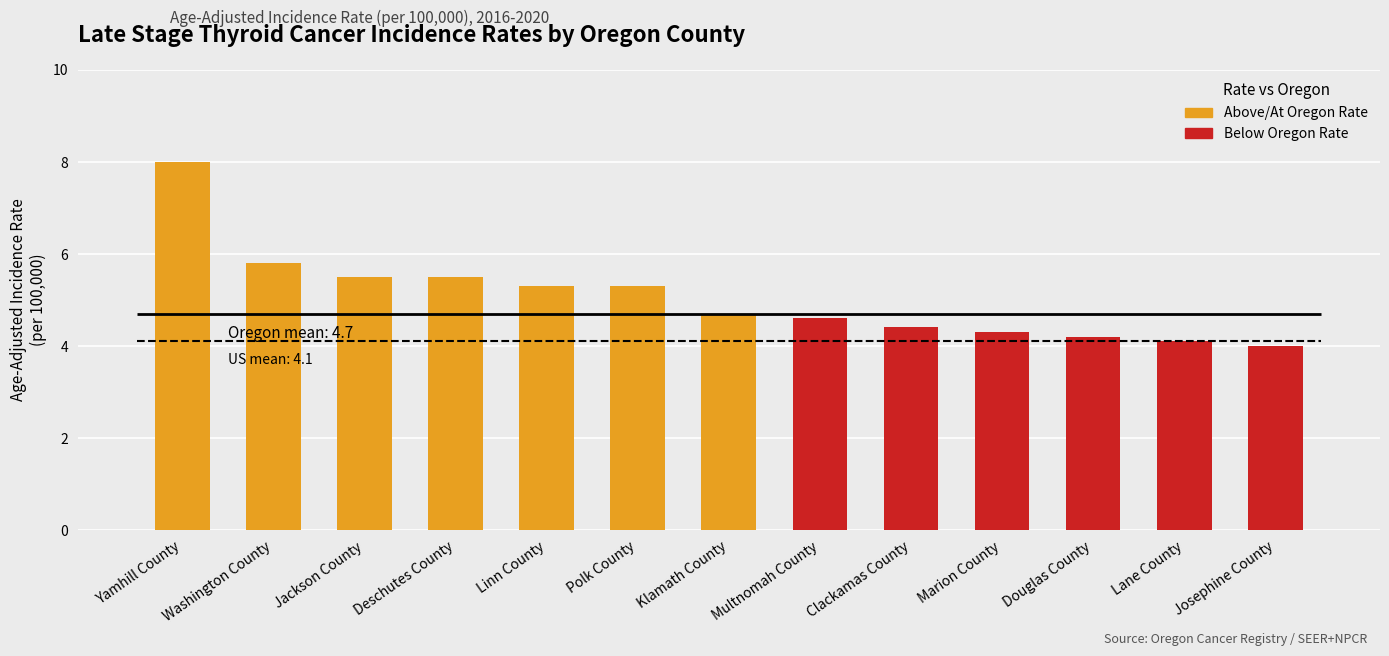

Reading left to right, extract all data points from this chart.

Yamhill County=8.0	Washington County=5.8	Jackson County=5.5	Deschutes County=5.5	Linn County=5.3	Polk County=5.3	Klamath County=4.7	Multnomah County=4.6	Clackamas County=4.4	Marion County=4.3	Douglas County=4.2	Lane County=4.1	Josephine County=4.0